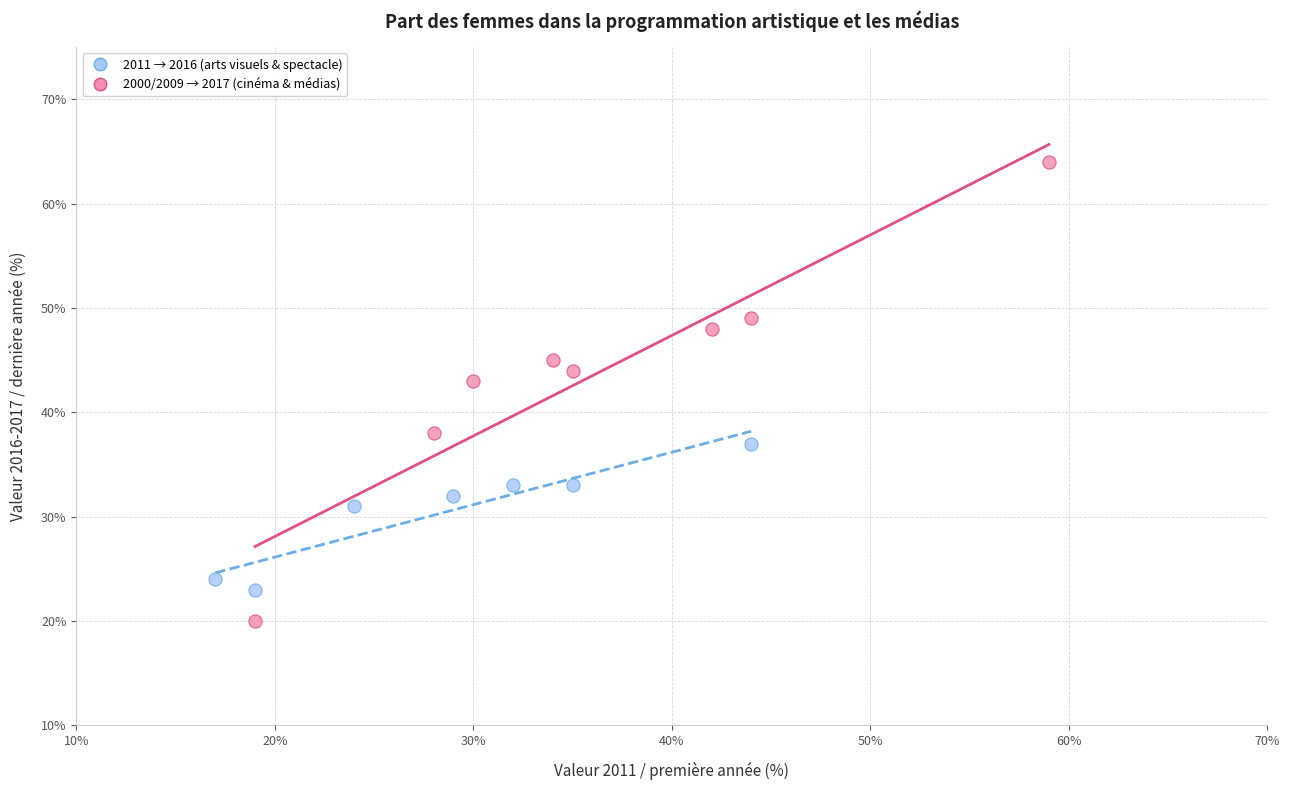

Which series has the largest Y range (max minus min)?

2000/2009 → 2017 (cinéma & médias)